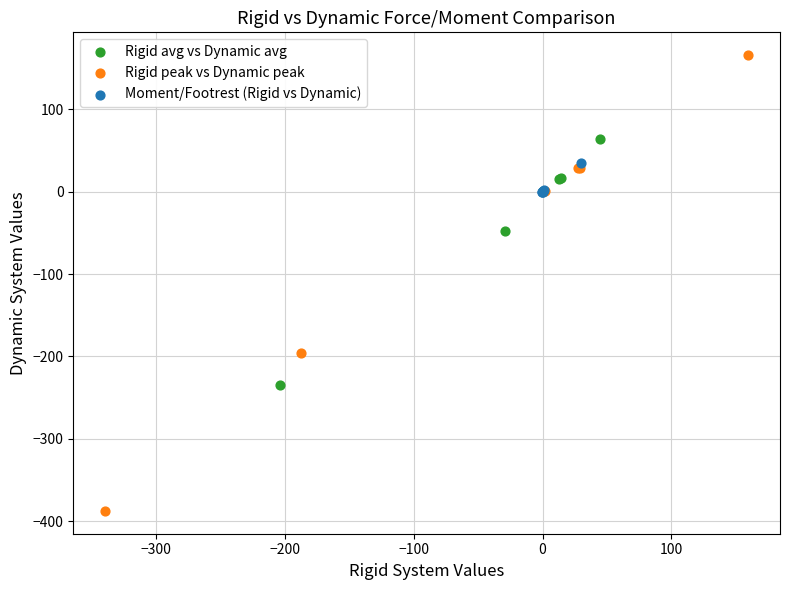

Which series contains the highest Y value?

Rigid peak vs Dynamic peak